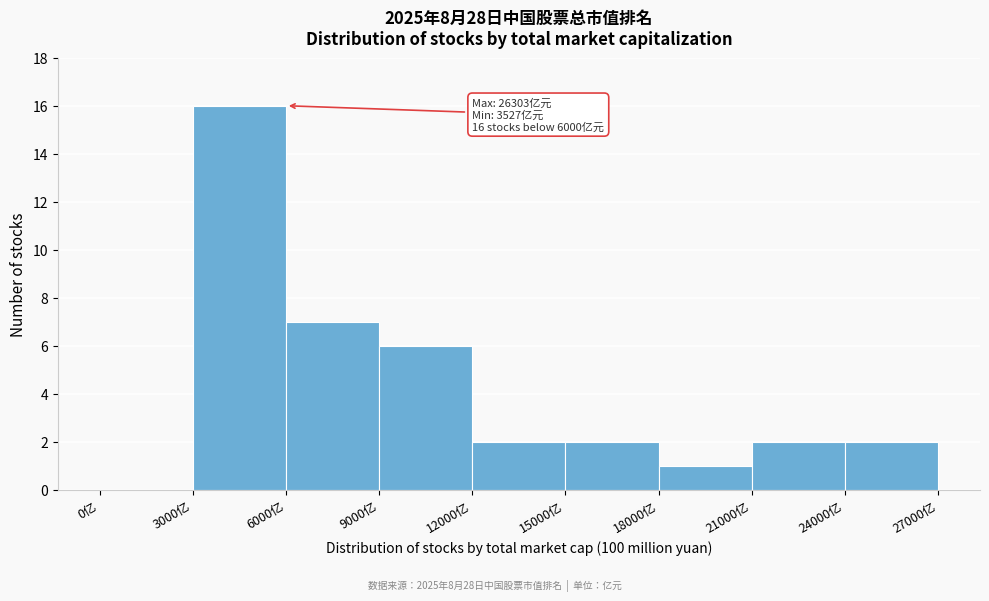

Which range on the x-axis has the tallest bar?

3000 to 6000